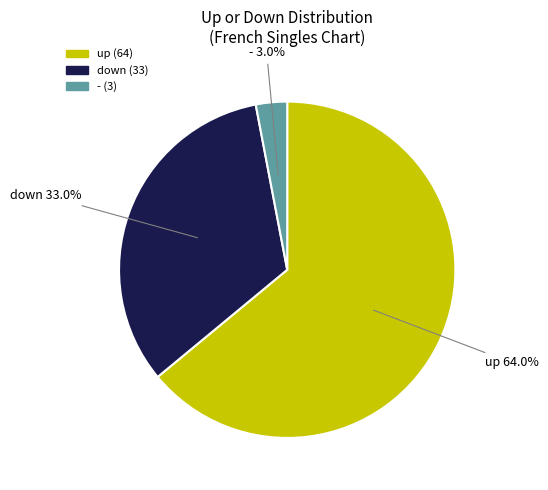

What is the total percentage of down and up?

97.0%